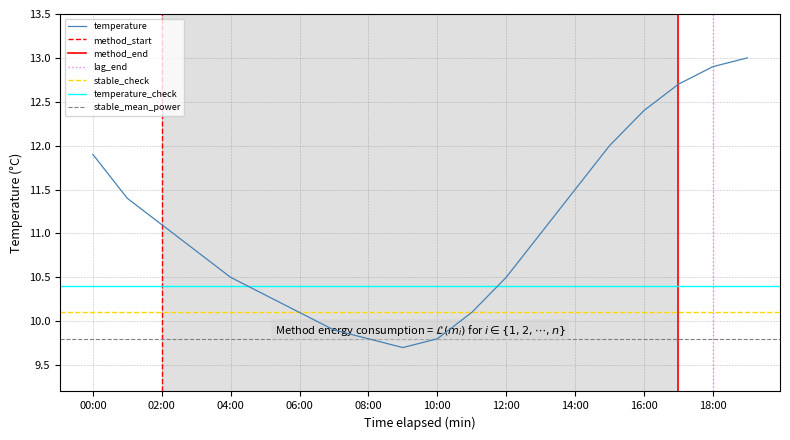

What is the label of the 17th point from the left?

16:00